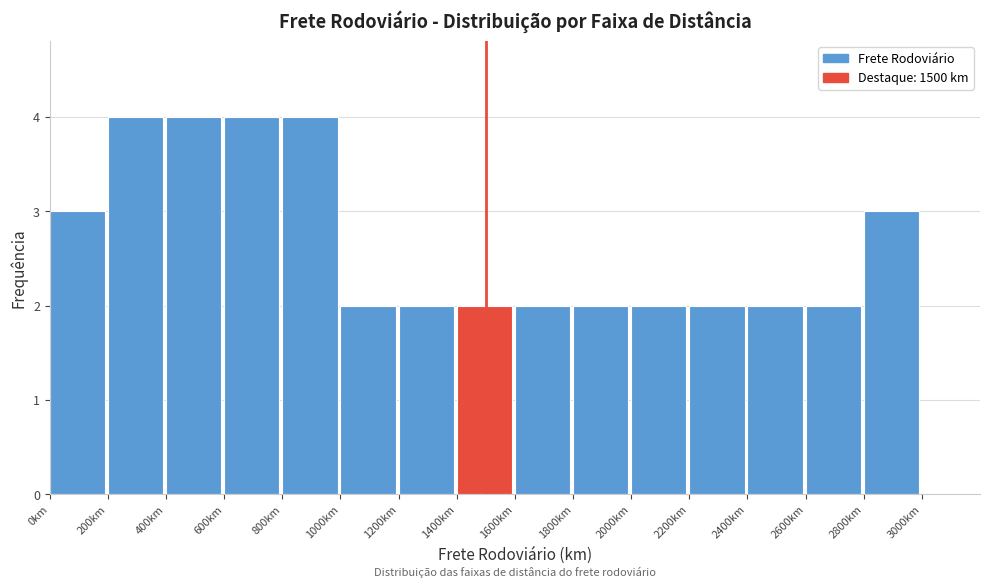

Reading left to right, transcribe this chart: for each bar, give the range it covers on the x-axis and its height. The values are not printed on the chart, so give them approximately, as read against the axis.

0 to 200: 3
200 to 400: 4
400 to 600: 4
600 to 800: 4
800 to 1000: 4
1000 to 1200: 2
1200 to 1400: 2
1400 to 1600: 2
1600 to 1800: 2
1800 to 2000: 2
2000 to 2200: 2
2200 to 2400: 2
2400 to 2600: 2
2600 to 2800: 2
2800 to 3000: 3